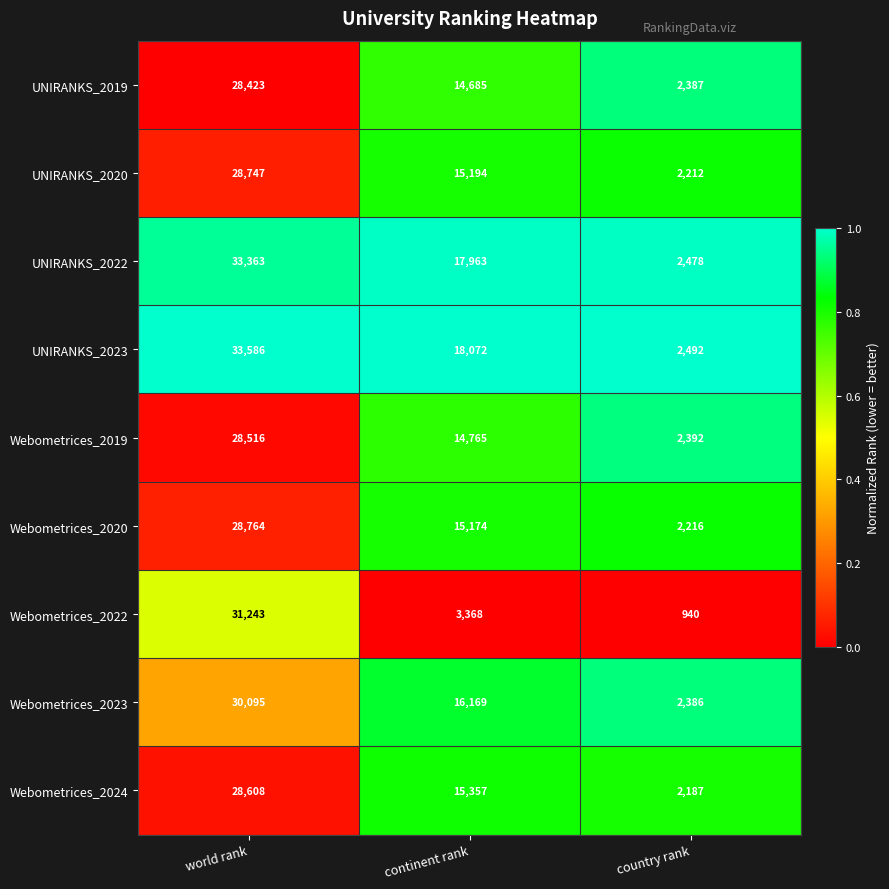

At world rank, list the series in order from largest to smallest.

UNIRANKS_2023, UNIRANKS_2022, Webometrices_2022, Webometrices_2023, Webometrices_2020, UNIRANKS_2020, Webometrices_2024, Webometrices_2019, UNIRANKS_2019